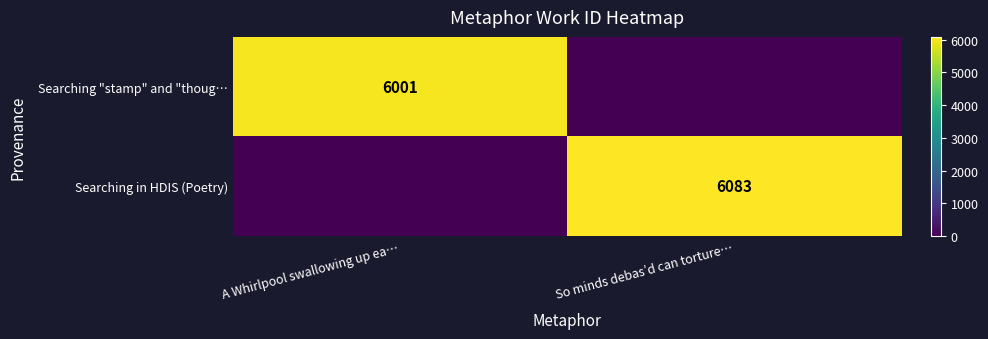

True or false: Searching "stamp" and "thoug… has a value of 6001 at A Whirlpool swallowing up ea….

True